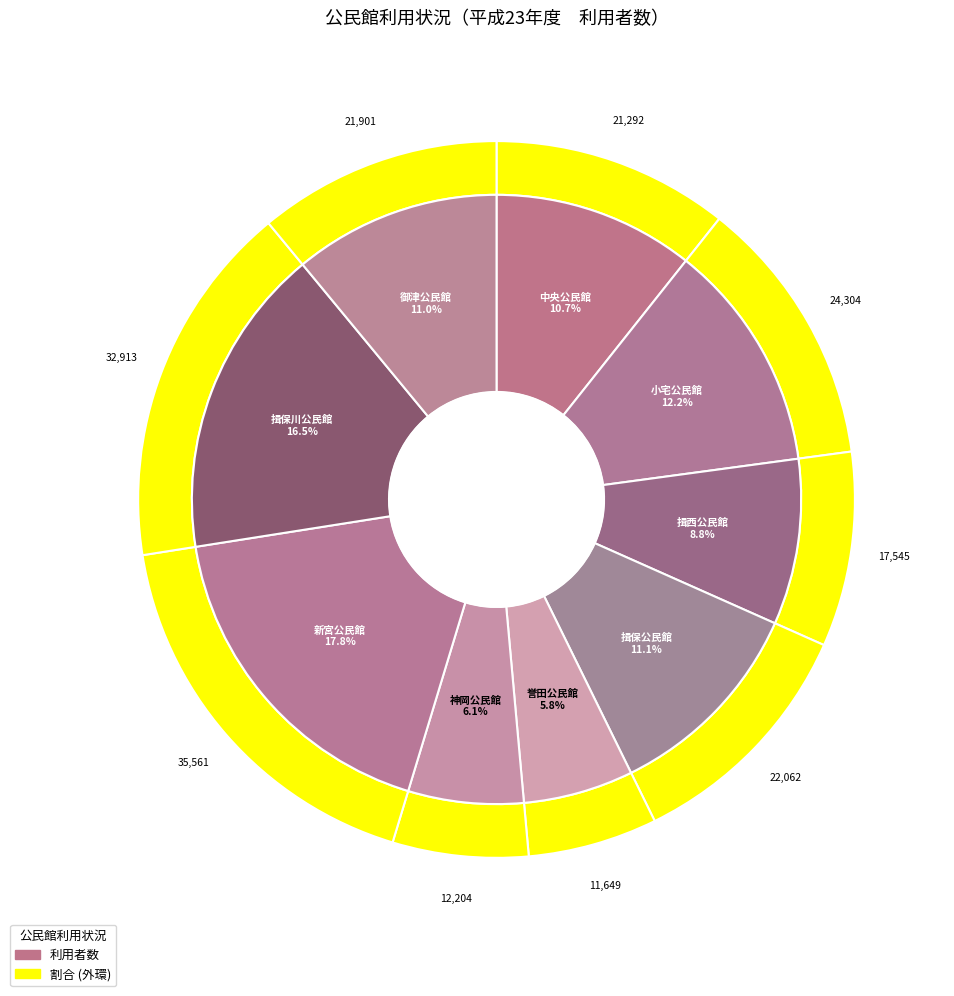

Does 揖保公民館 account for over 50% of the chart?

No